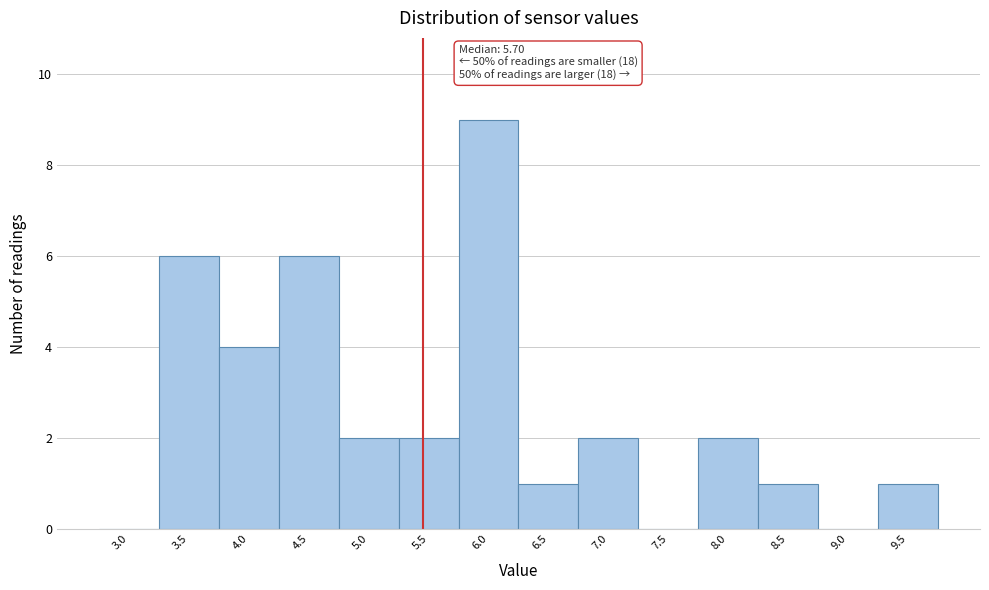

Reading left to right, what are all the values shown in this chart?

3.0=0	3.5=6	4.0=4	4.5=6	5.0=2	5.5=2	6.0=9	6.5=1	7.0=2	7.5=0	8.0=2	8.5=1	9.0=0	9.5=1